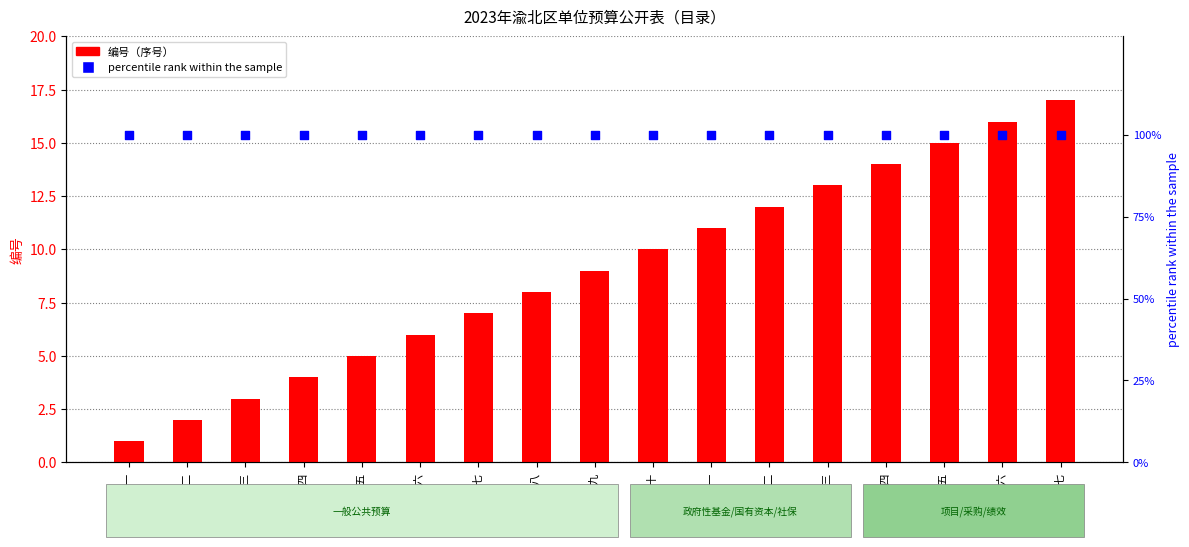

Which series reaches the maximum Y coordinate?

percentile rank within the sample